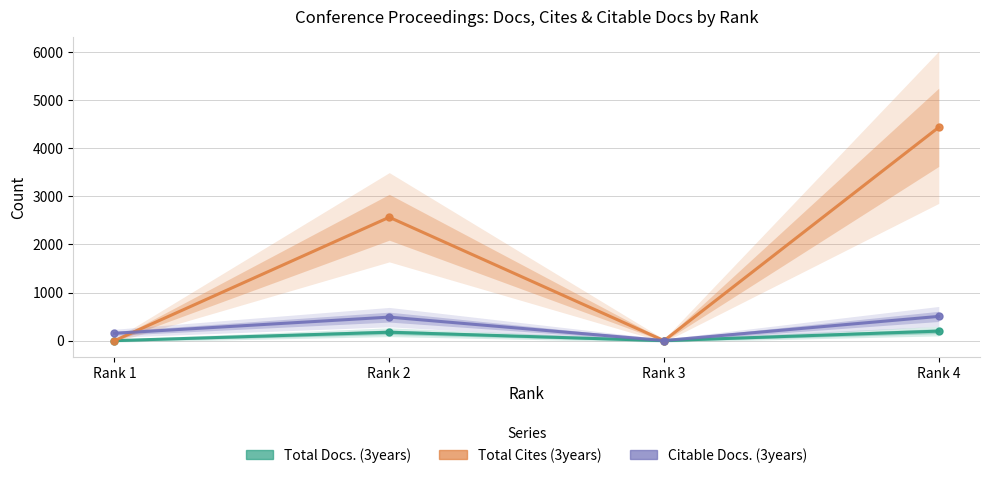

Reading left to right, transcribe all the data shown in this chart.

Total Docs. (3years): 0	175	0	198
Total Cites (3years): 0	2564	0	4434
Citable Docs. (3years): 153	489	2	504